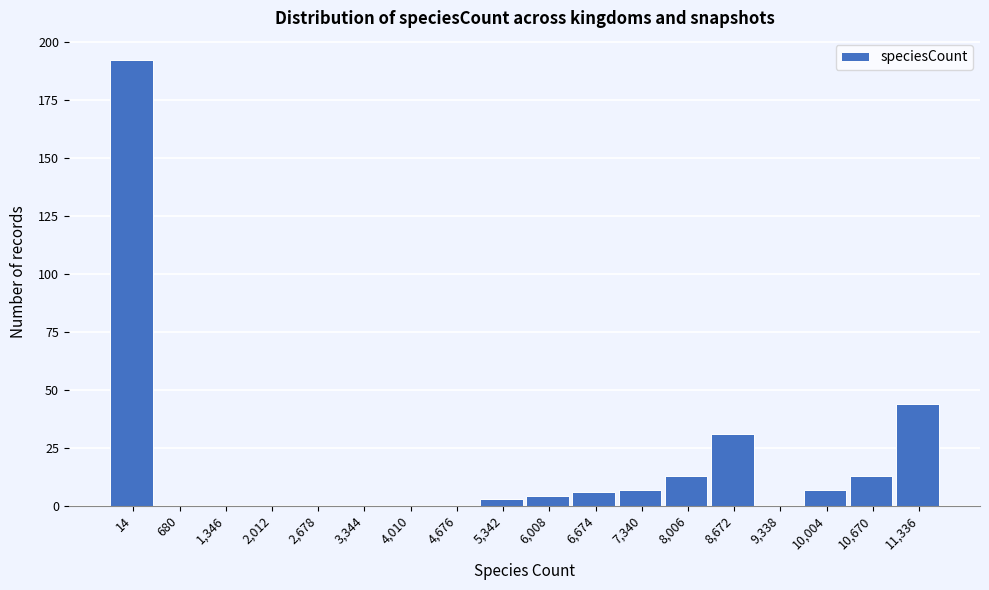

Reading left to right, list all the values displayed in this chart.

14=192	680=0	1,346=0	2,012=0	2,678=0	3,344=0	4,010=0	4,676=0	5,342=3	6,008=4	6,674=6	7,340=7	8,006=13	8,672=31	9,338=0	10,004=7	10,670=13	11,336=44